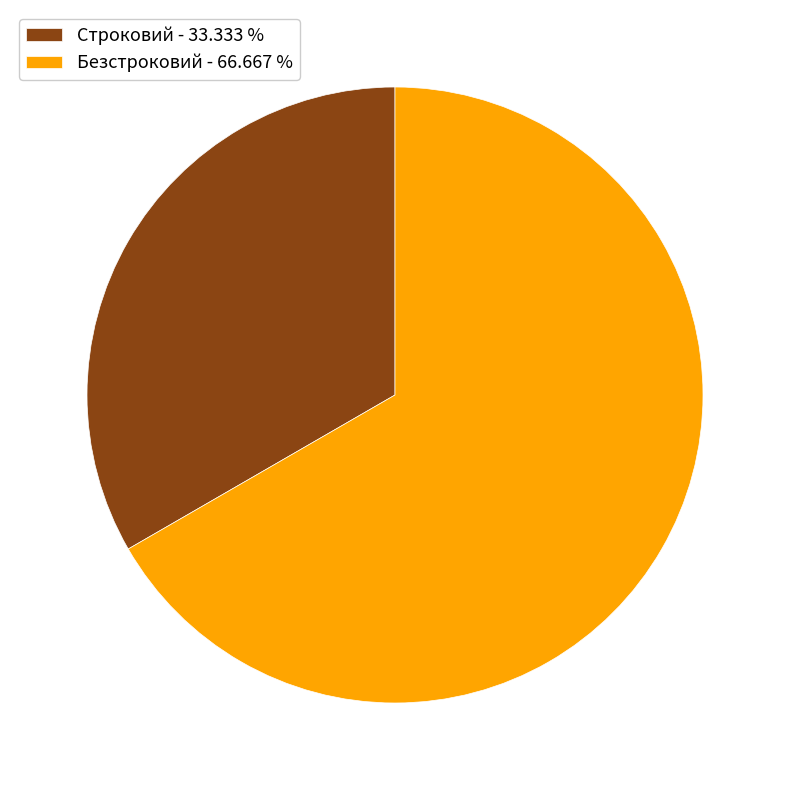

Approximately how many times larger is the value at Строковий - 33.333 % compared to Безстроковий - 66.667 %?

0.5